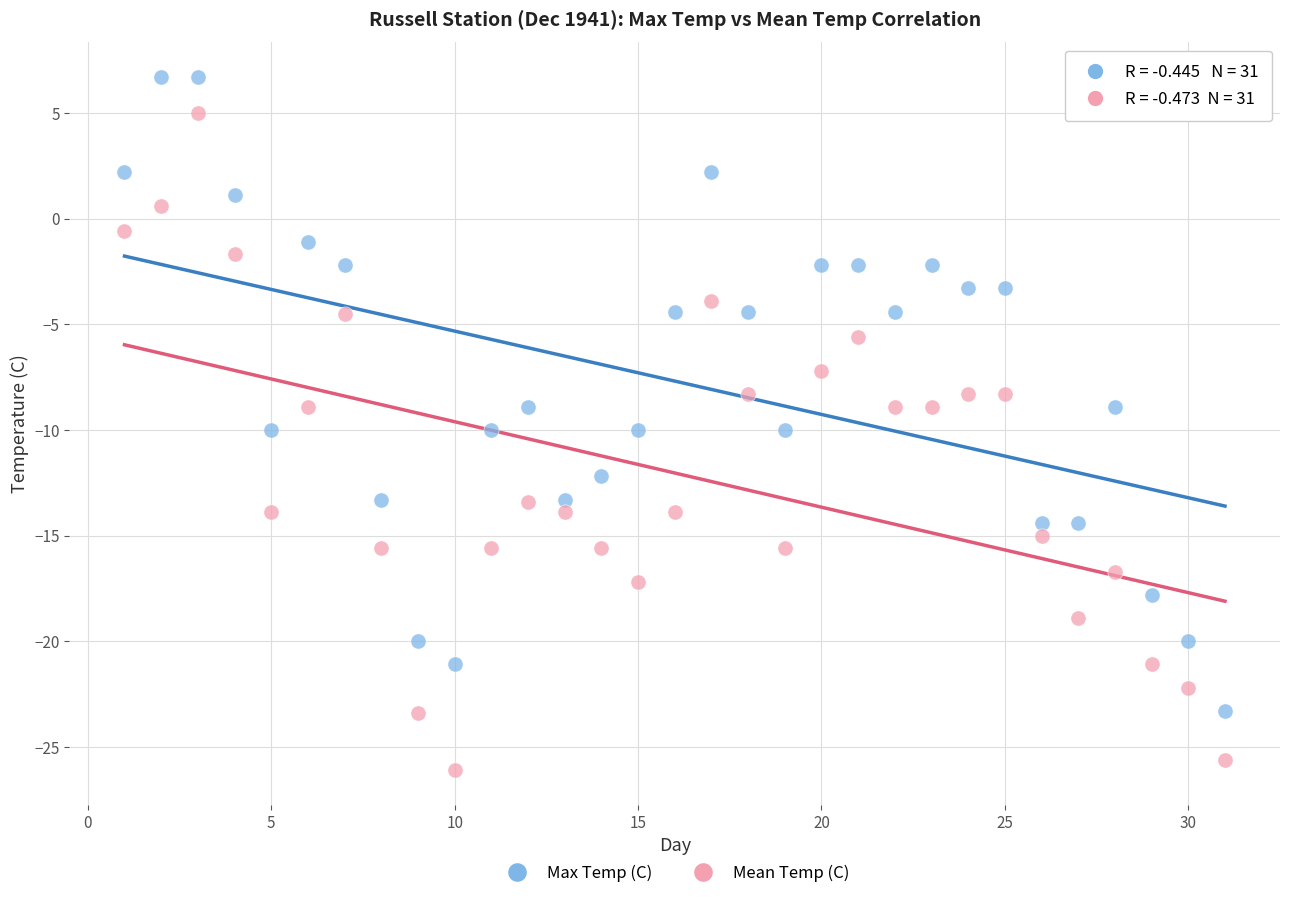

What is the X range (max minus min) for the scatter plot?

30.0